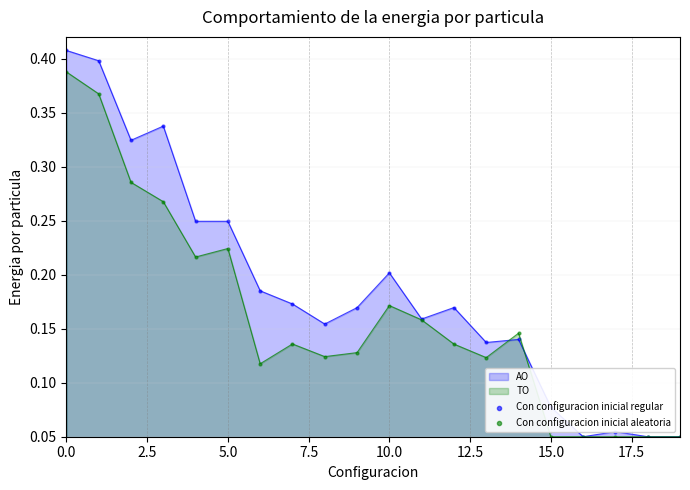

Is the value of Con configuracion inicial regular at 16 greater than the value of Con configuracion inicial aleatoria at 11?

No